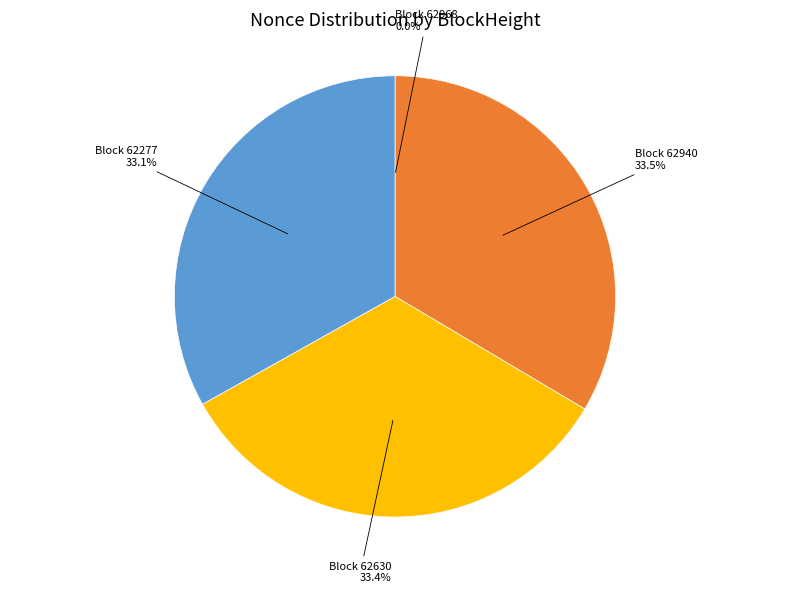

Is there any slice that represents more than half of the pie?

No